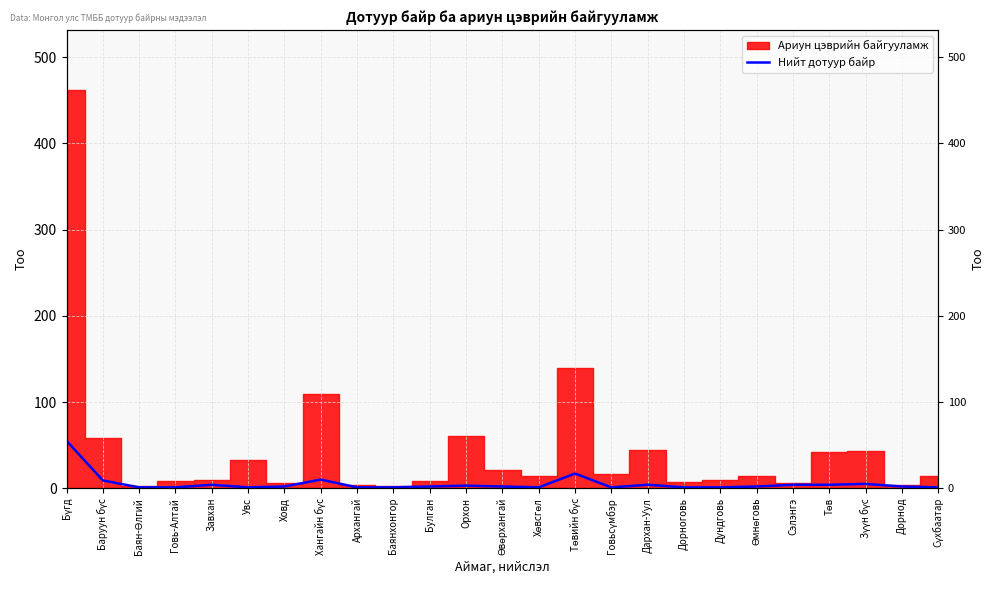

How many data points does each series have?

25